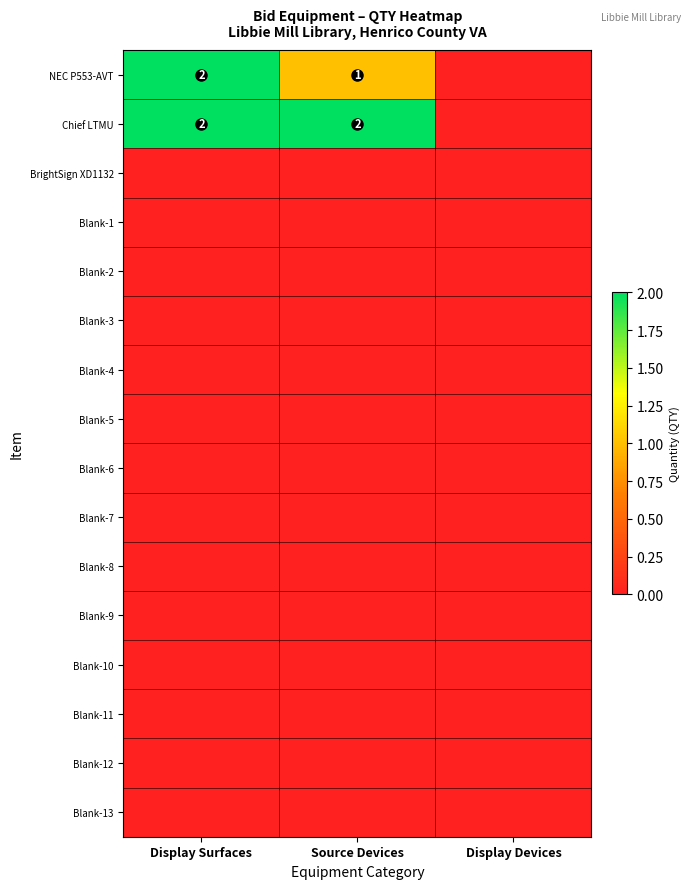

What is the sum of the NEC P553-AVT values at Display Surfaces and Source Devices?

3